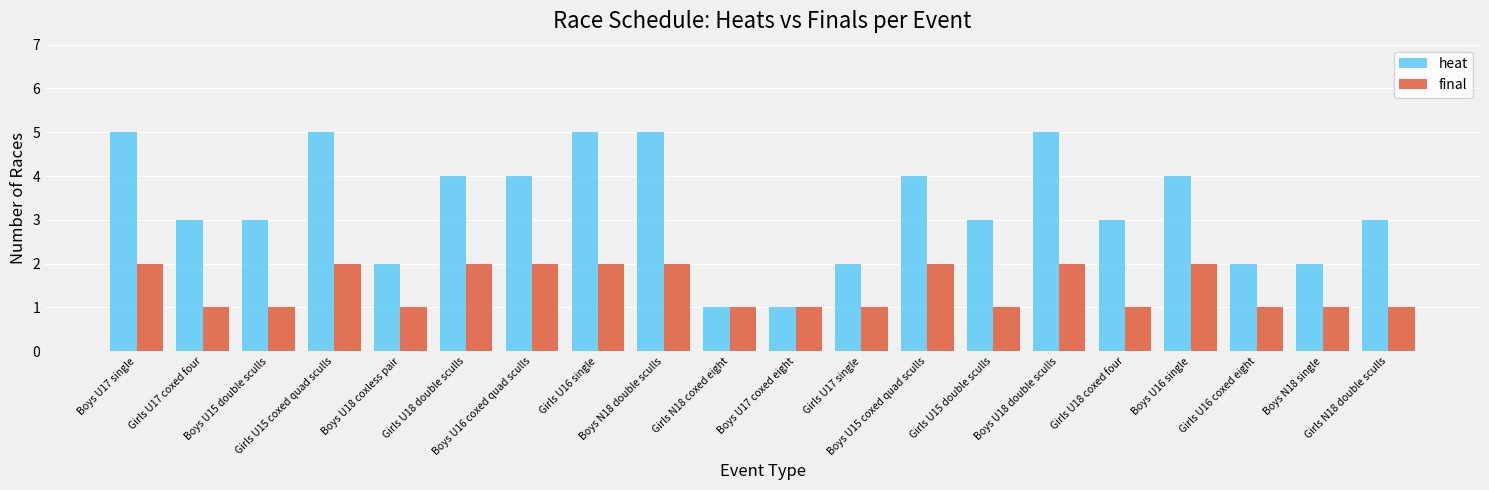

Between Boys U16 coxed quad sculls and Boys N18 single, which series saw the biggest shift?

heat